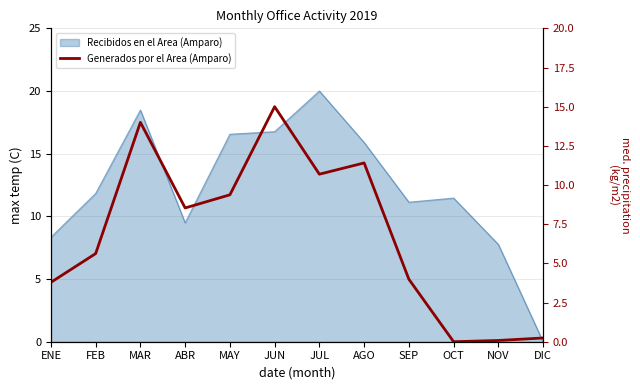

What is the change in value from MAY to AGO?

+2.0